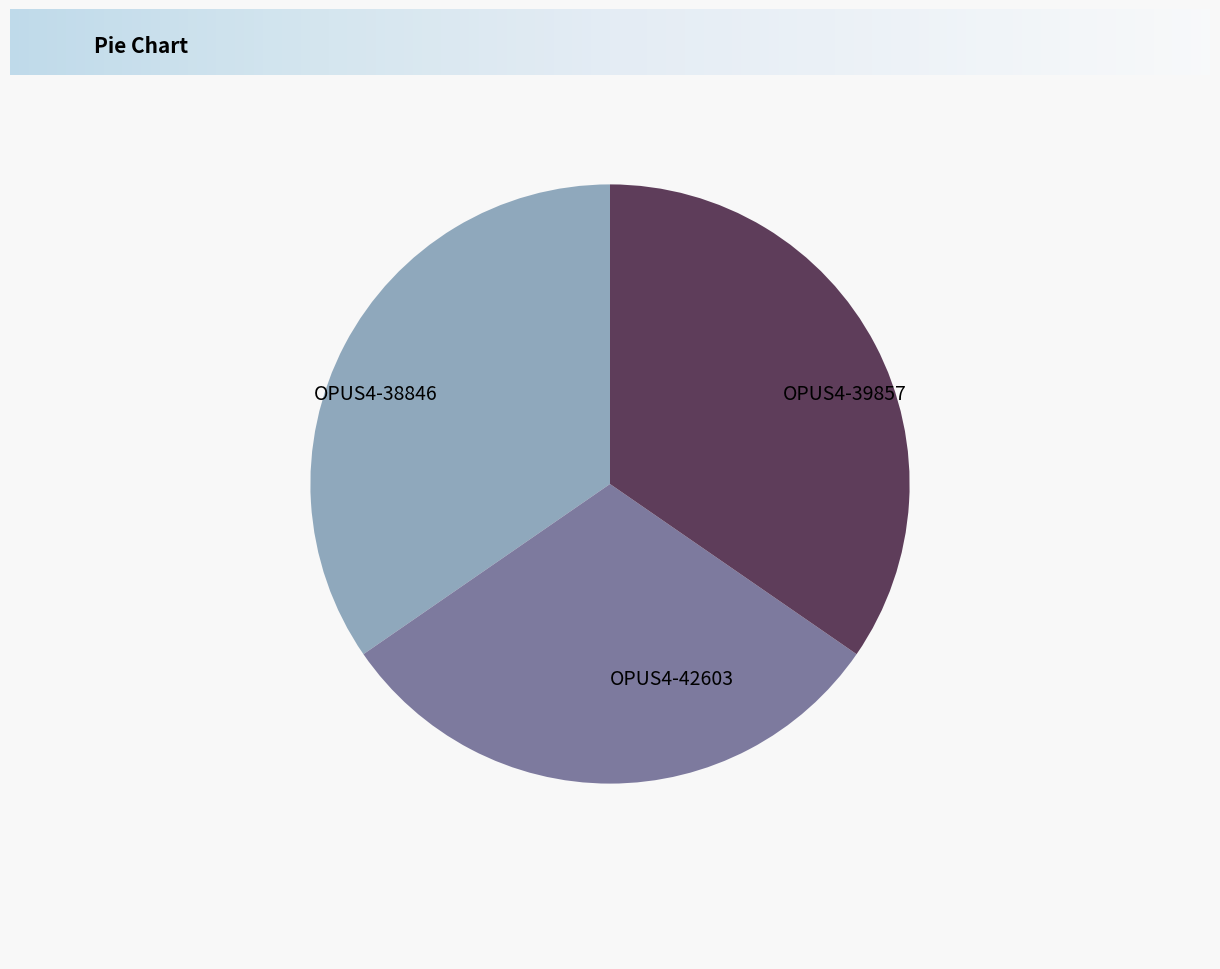

Combined, do OPUS4-38846 and OPUS4-39857 account for over 50%?

Yes